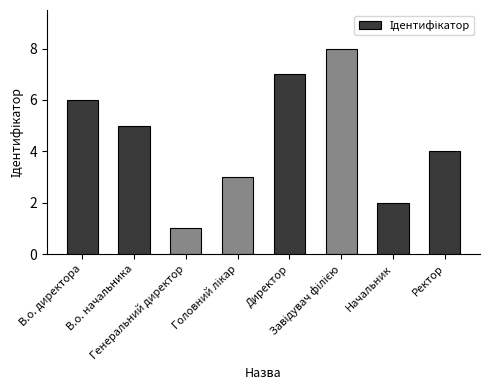

How many bars are there in total?

8